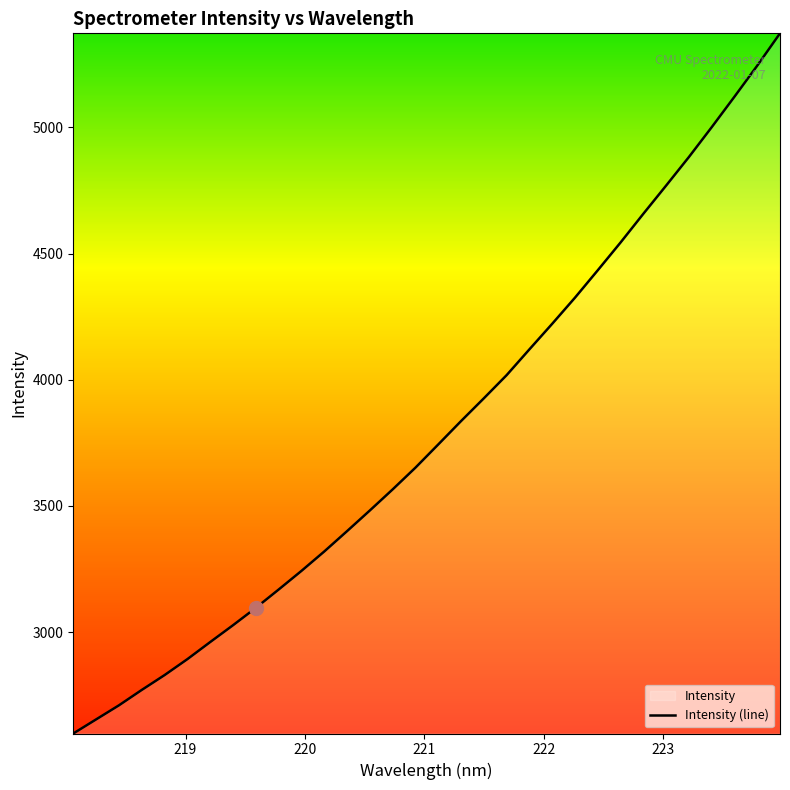

What is the minimum value shown in the chart?

2598.0